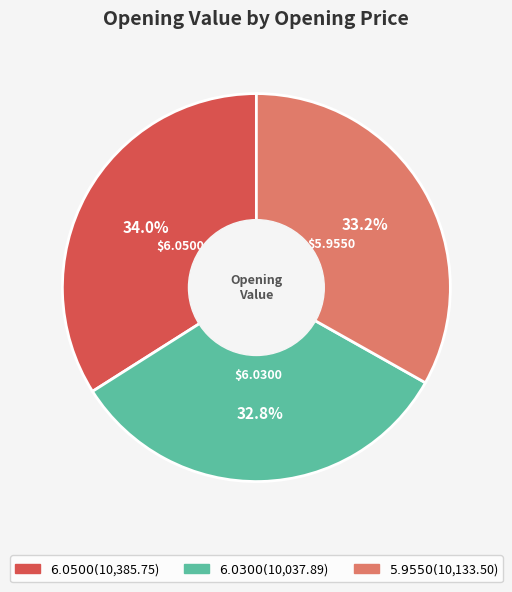

The $5.9550 slice represents 33% of the pie. True or false?

True